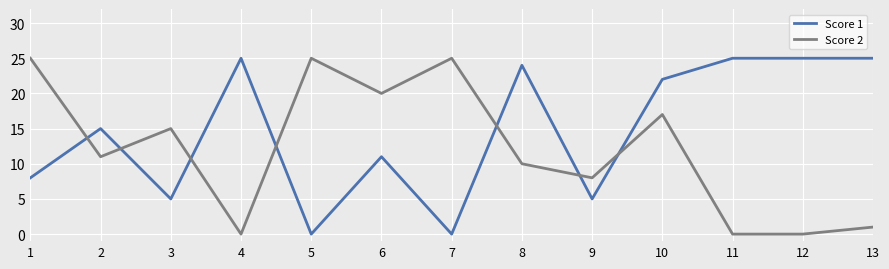

What is the maximum value shown in the chart?

25